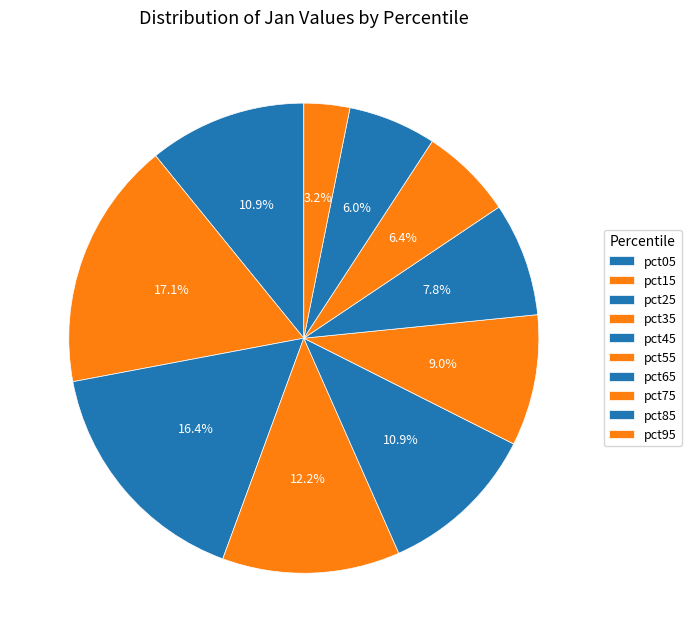

Count the number of slices in the pie.

10